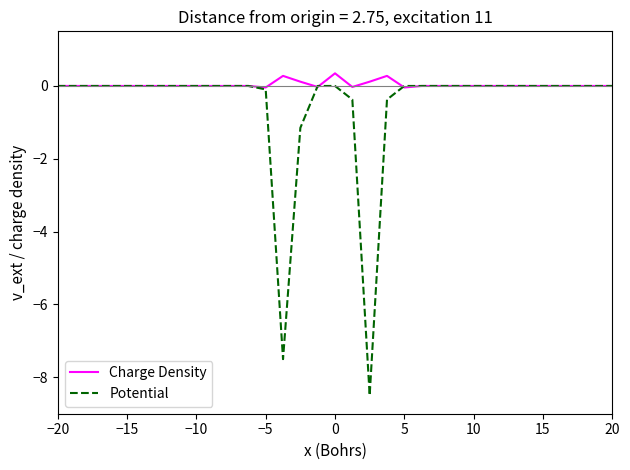

Which series has the largest range (max minus min)?

Potential